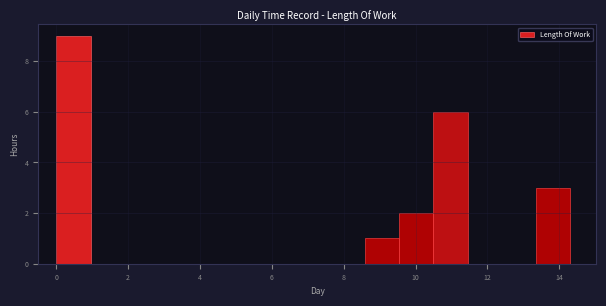

Reading left to right, transcribe this chart: for each bar, give the range it covers on the x-axis and its height. Neither the bar edges nor the heights are printed on the chart, so give them approximately, as read against the axes.

0.0 to 1.0: 9
1.0 to 2.0: 0
2.0 to 2.8: 0
2.8 to 3.8: 0
3.8 to 4.8: 0
4.8 to 5.8: 0
5.8 to 6.6: 0
6.6 to 7.6: 0
7.6 to 8.6: 0
8.6 to 9.6: 1
9.6 to 10.4: 2
10.4 to 11.4: 6
11.4 to 12.4: 0
12.4 to 13.4: 0
13.4 to 14.4: 3